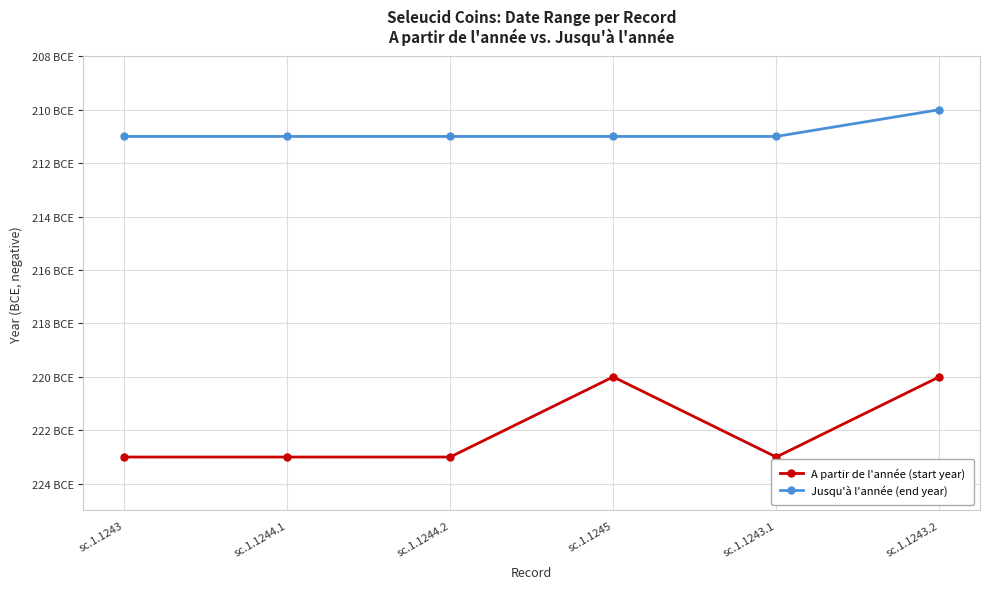

What is the total value across all series at sc.1.1245?

-431